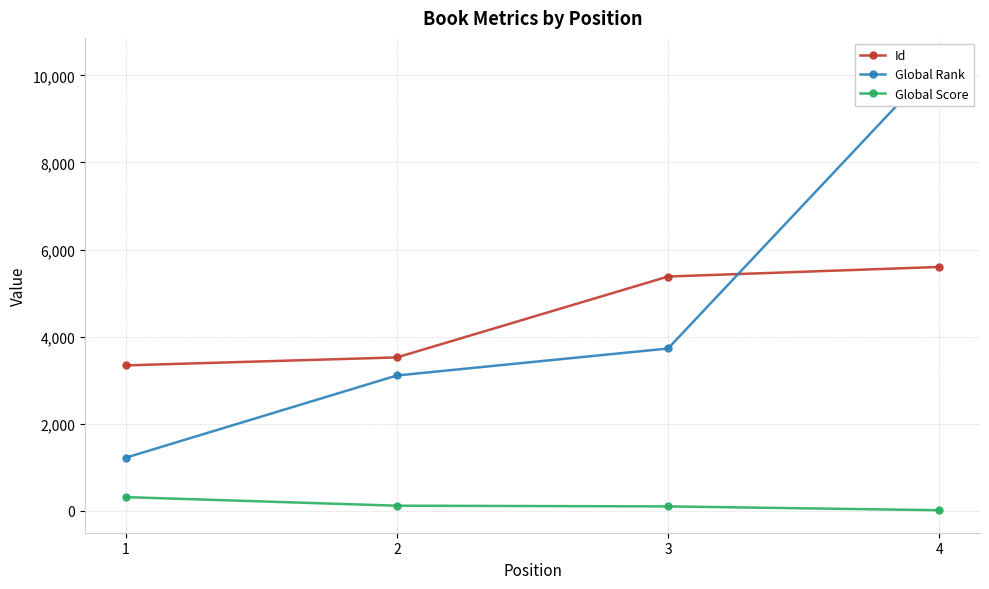

What is the average value of the Id series?

4462